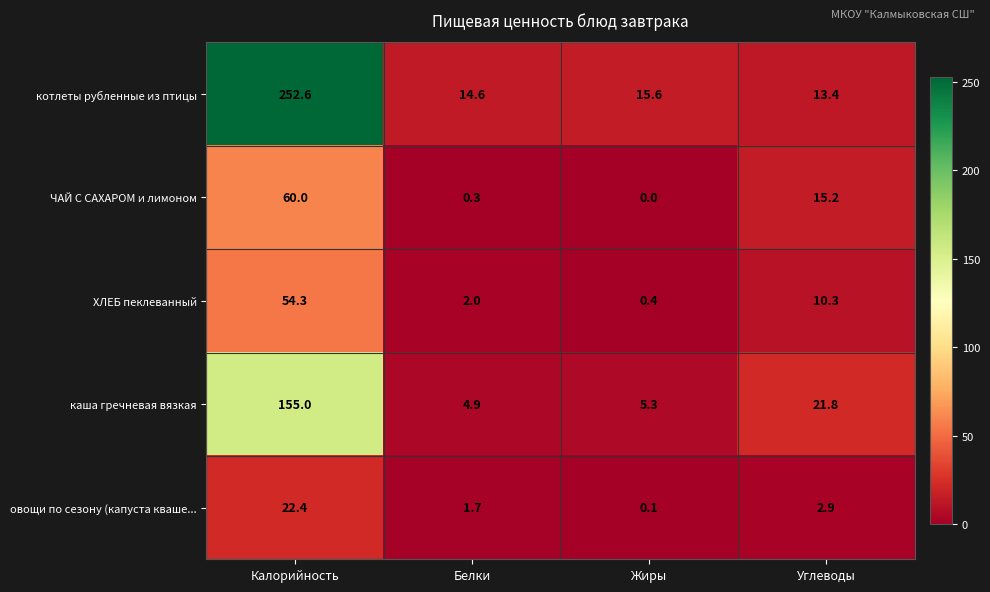

What is the highest value of the ХЛЕБ пеклеванный series?

54.3